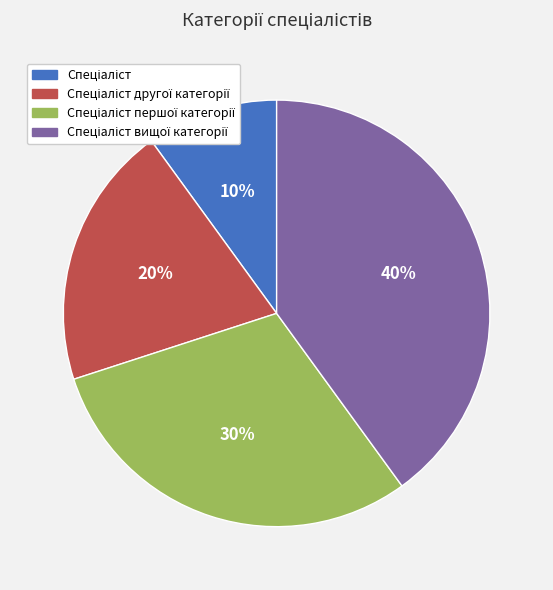

Does any single category account for the majority?

No